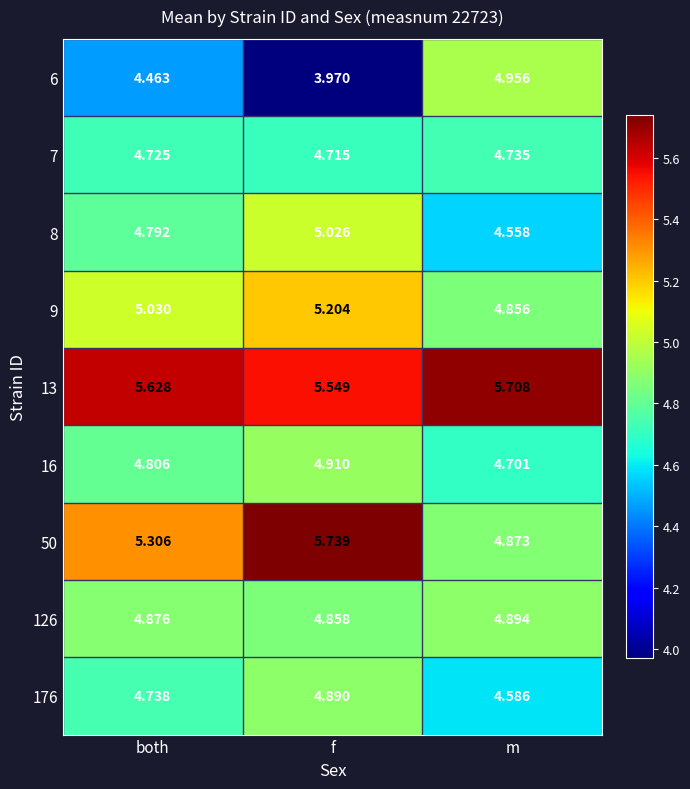

At which label does 7 reach its minimum?

f